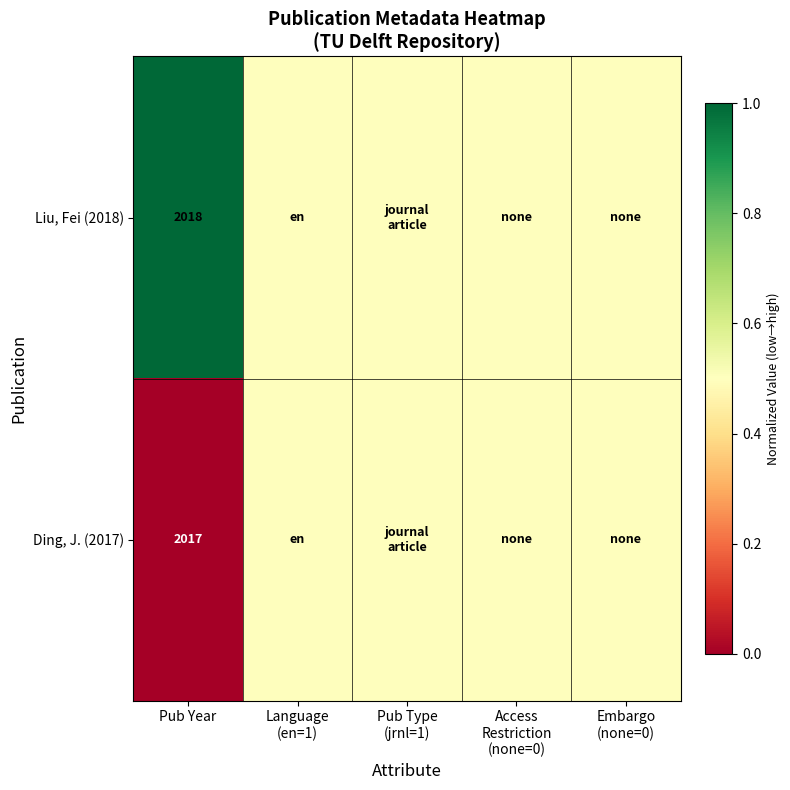

How many distinct data groups are displayed?

2